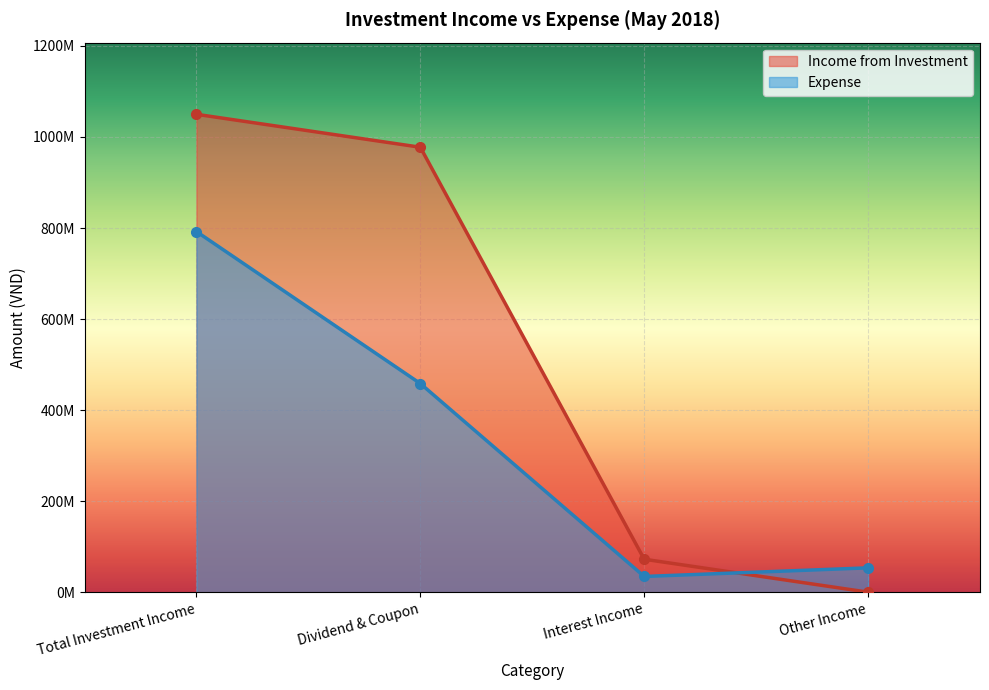

What value does the Income from Investment series have at Interest Income?

72328767